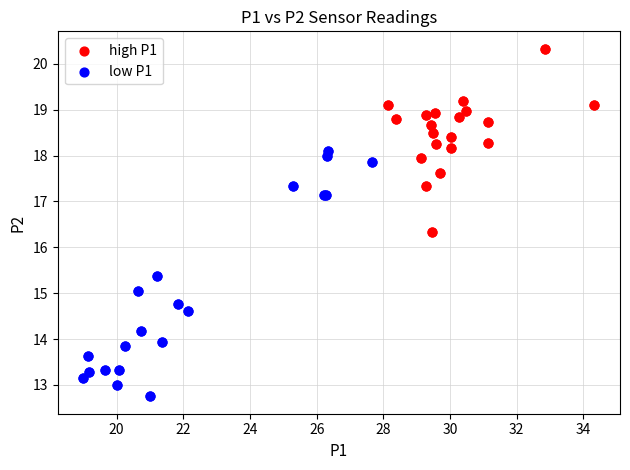

What are all the series names shown in the legend?

high P1, low P1